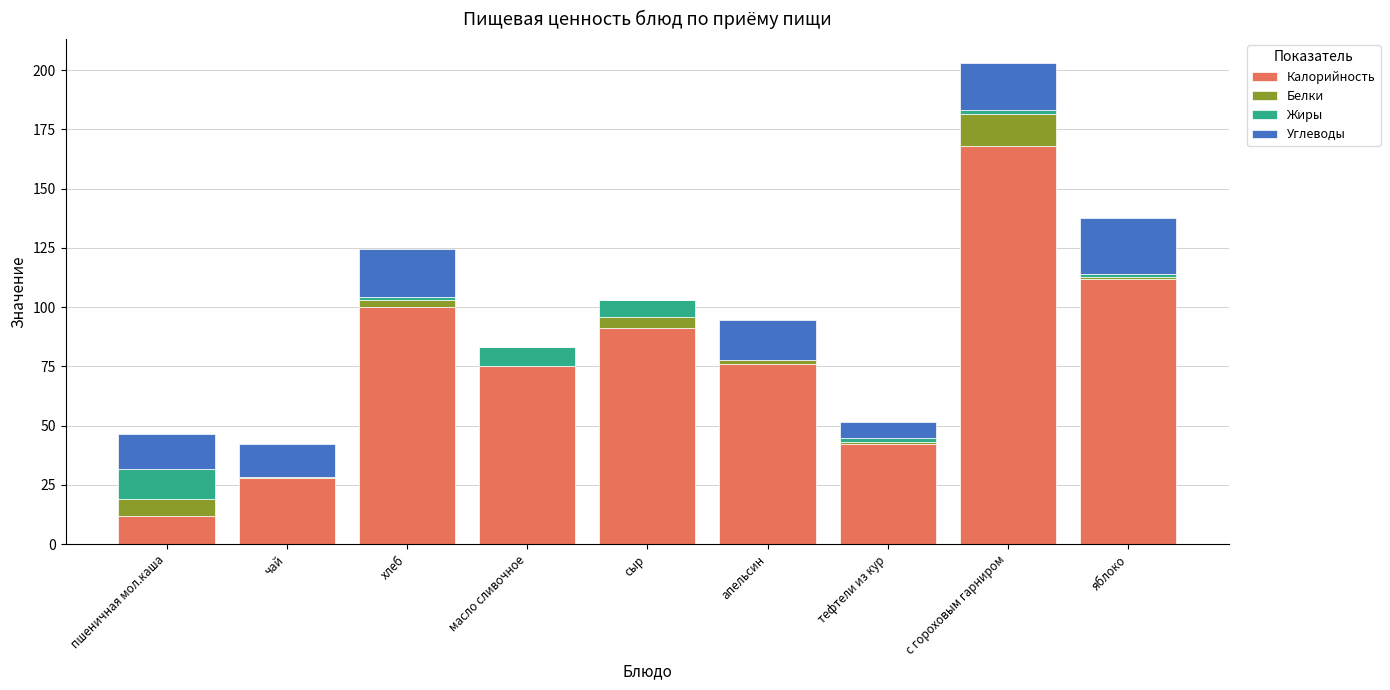

The value of Калорийность at чай is 42.5. True or false?

False